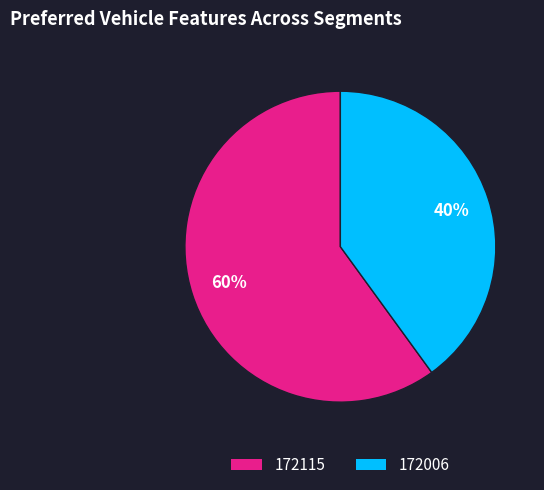

Do 172006 and 172115 together represent more than half of the pie?

Yes